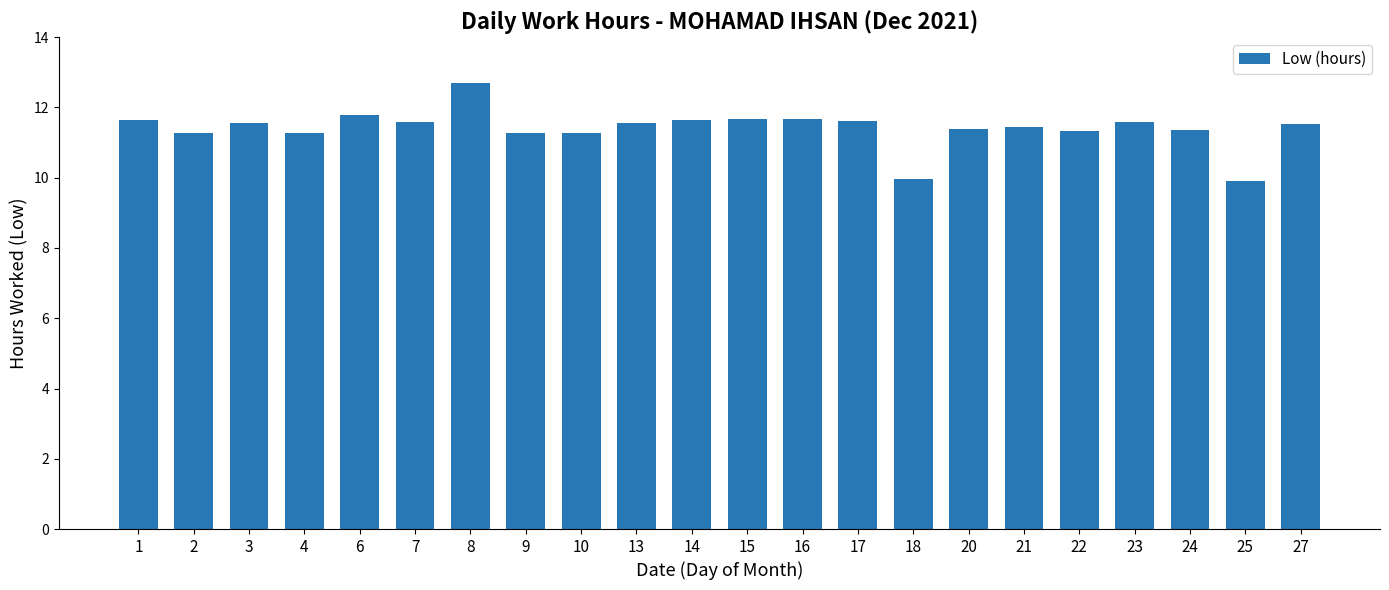

What is the value of the 9th bar from the left?

11.3